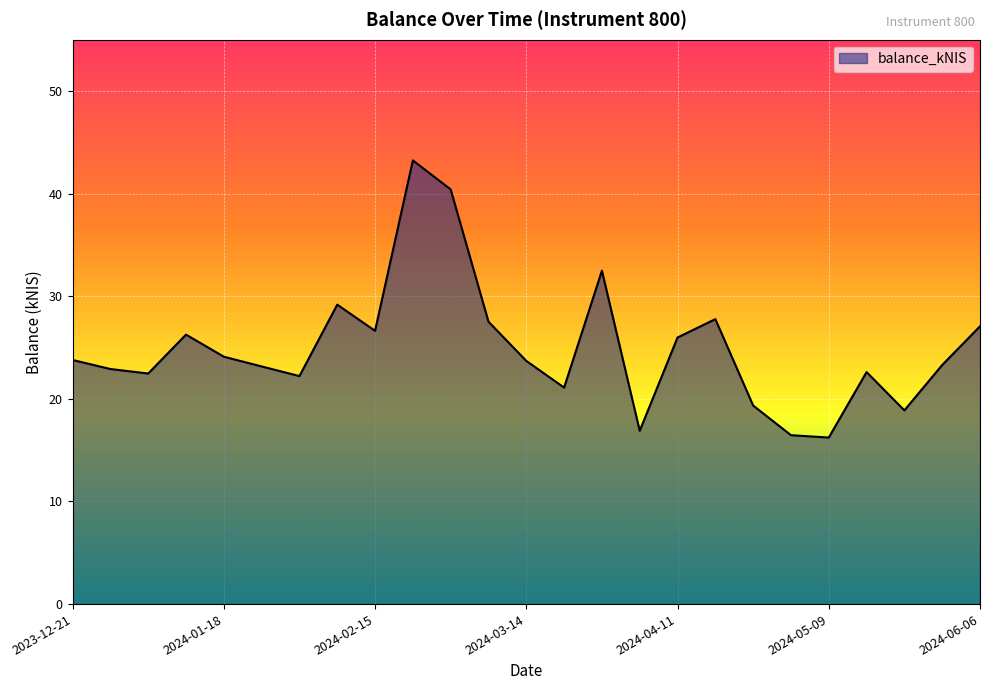

What is the maximum value shown in the chart?

43.2